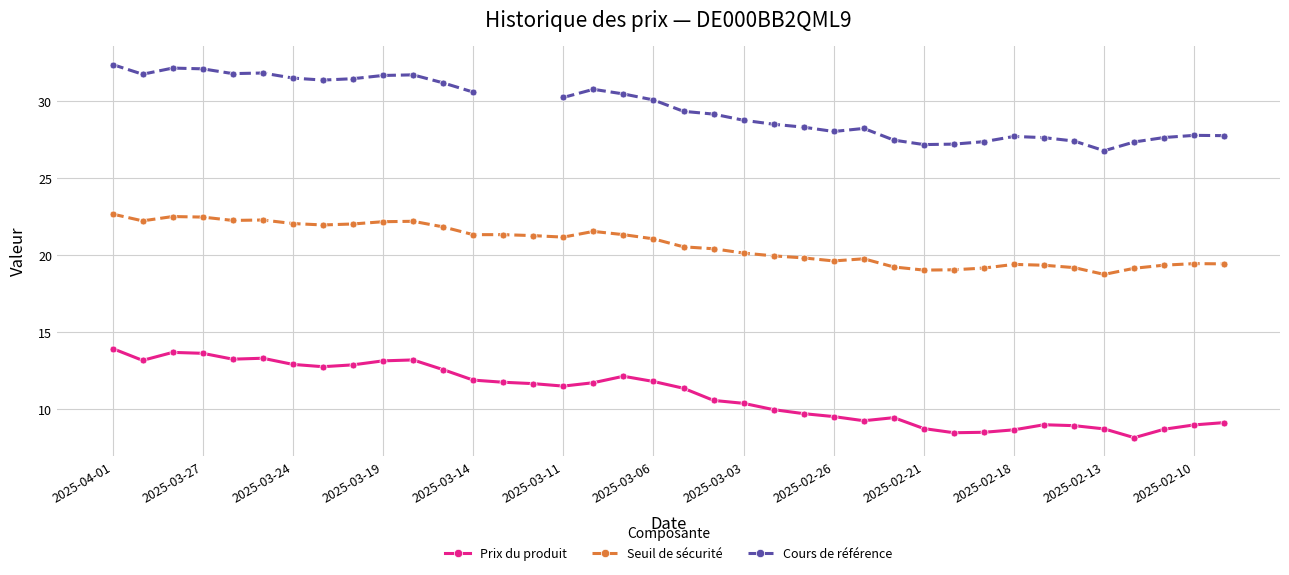

True or false: Seuil de sécurité and Prix du produit cross at least once.

False